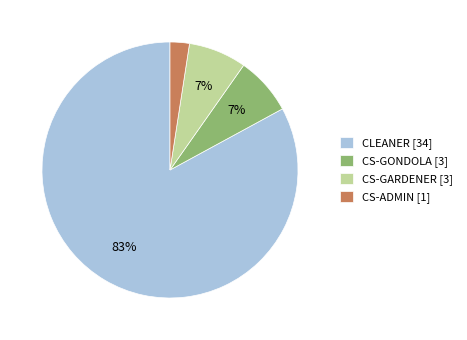

How many segments does this pie chart have?

4